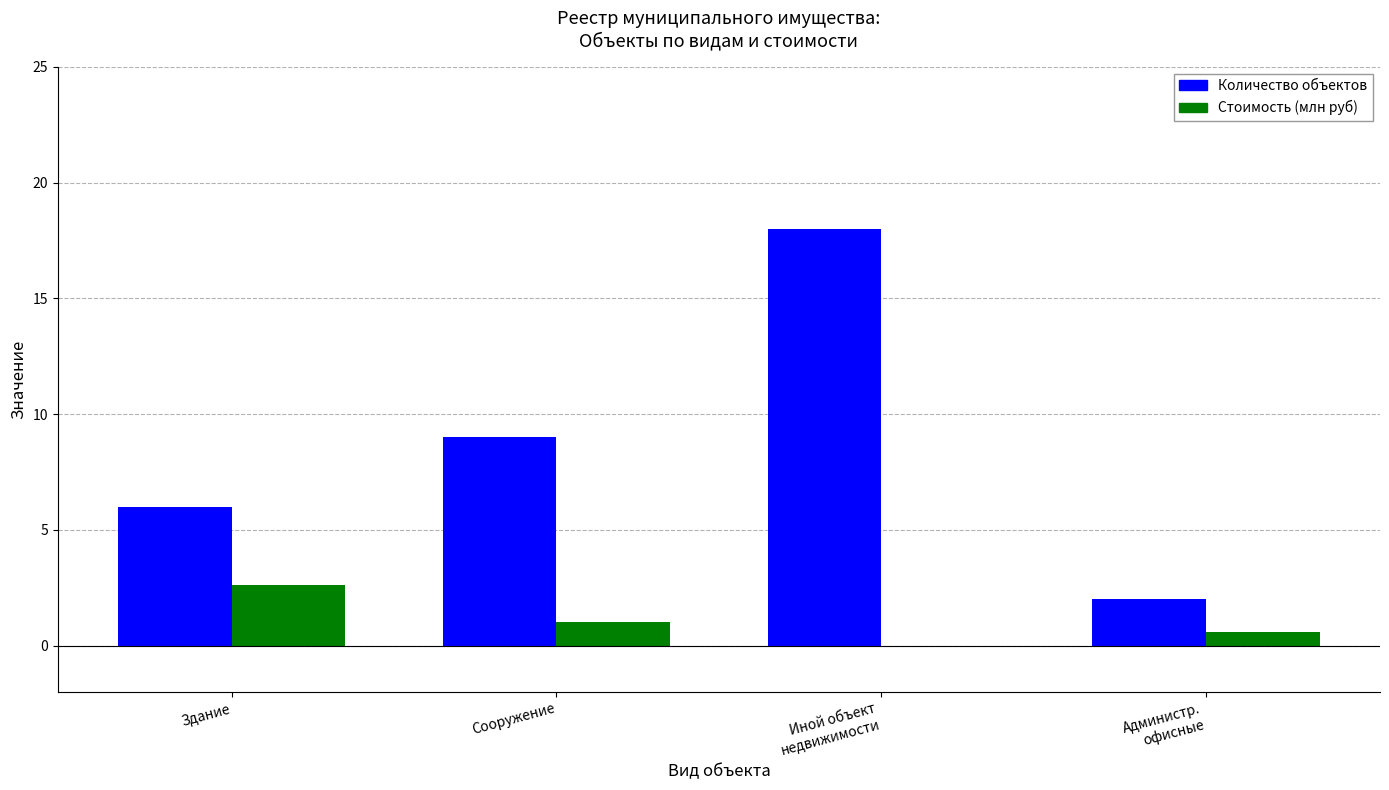

Is the value of Количество объектов at Администр.
офисные greater than the value of Стоимость (млн руб) at Иной объект
недвижимости?

Yes